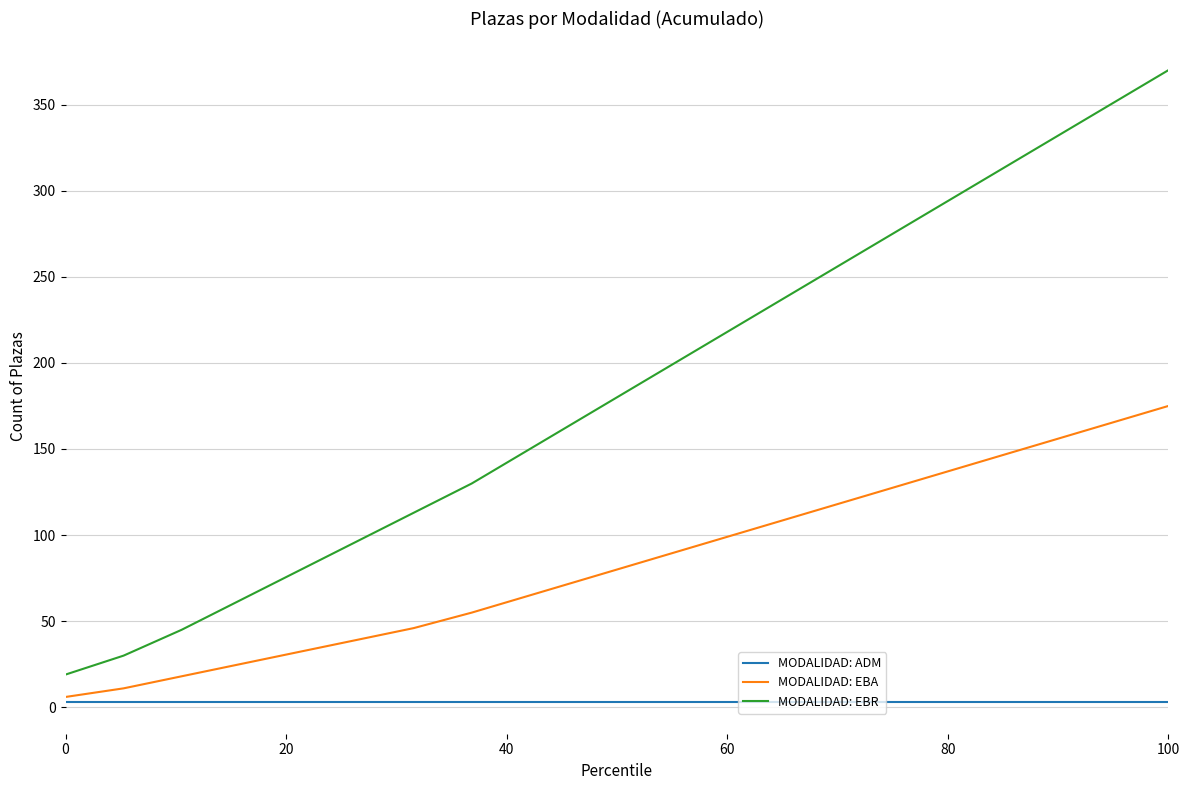

Reading right to left, transcribe all the data shown in this chart.

MODALIDAD: ADM: 3	3	3	3	3	3	3	3	3	3	3	3	3	3	3	3	3	3	3	3
MODALIDAD: EBA: 175	165	155	145	135	125	115	105	95	85	75	65	55	46	39	32	25	18	11	6
MODALIDAD: EBR: 370	350	330	310	290	270	250	230	210	190	170	150	130	113	96	79	62	45	30	19